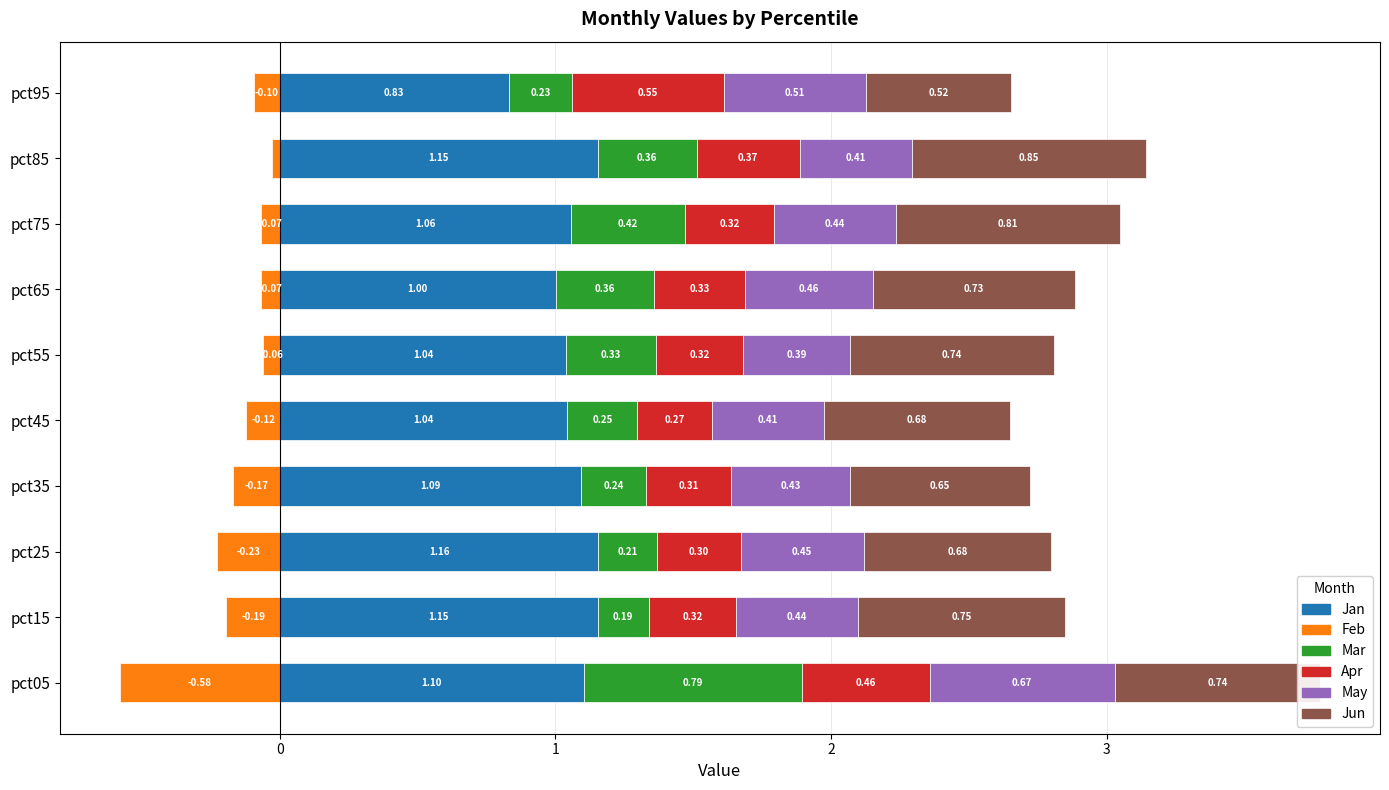

What is the value of the Feb bar at the 3rd from the left?

-0.2